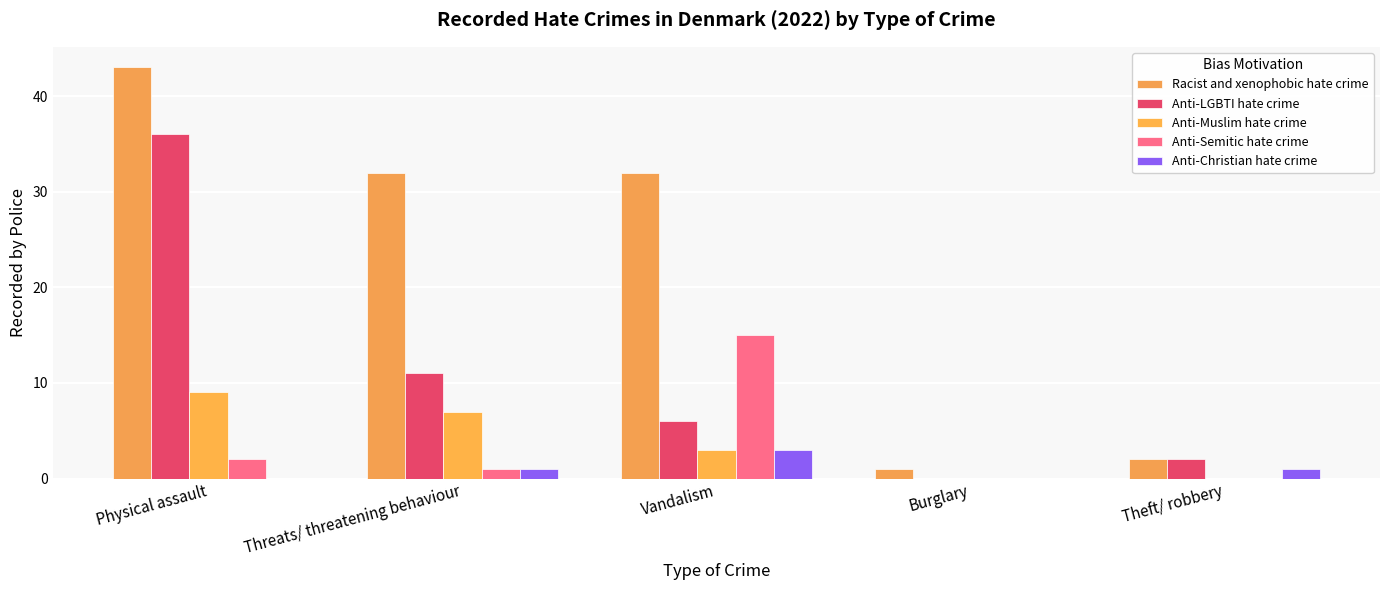

Between Physical assault and Vandalism, which series saw the biggest shift?

Anti-LGBTI hate crime